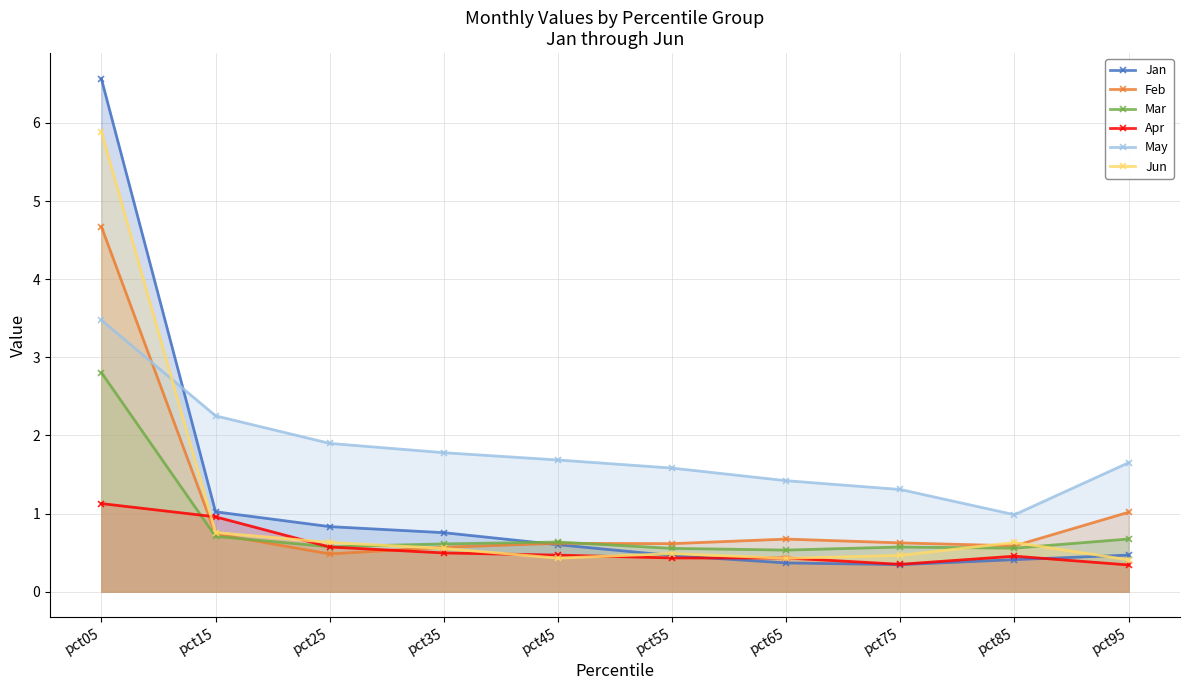

The May series shows 0.9 at pct65. True or false?

False